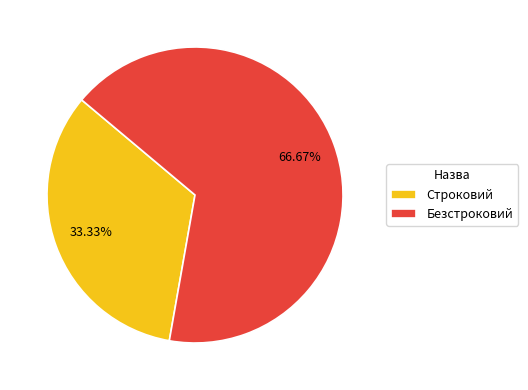

To the nearest percent, what is the combined percentage of Безстроковий and Строковий?

100%